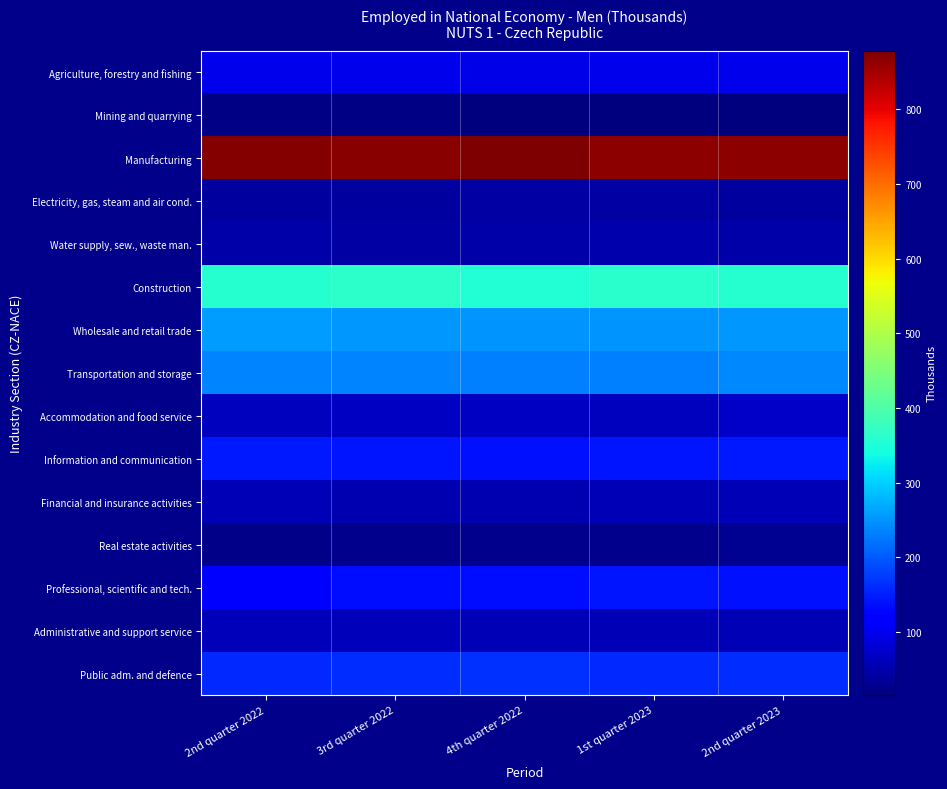

Reading left to right, transcribe all the data shown in this chart.

Agriculture, forestry and fishing: 2nd quarter 2022=98.4	3rd quarter 2022=98.3	4th quarter 2022=94.7	1st quarter 2023=98.1	2nd quarter 2023=98.4
Mining and quarrying: 2nd quarter 2022=21.7	3rd quarter 2022=20.5	4th quarter 2022=17.2	1st quarter 2023=18.9	2nd quarter 2023=15.8
Manufacturing: 2nd quarter 2022=874.2	3rd quarter 2022=868.4	4th quarter 2022=878.2	1st quarter 2023=865.7	2nd quarter 2023=867.9
Electricity, gas, steam and air cond.: 2nd quarter 2022=40.9	3rd quarter 2022=39.6	4th quarter 2022=42.9	1st quarter 2023=42.8	2nd quarter 2023=41.2
Water supply, sew., waste man.: 2nd quarter 2022=46.2	3rd quarter 2022=46.0	4th quarter 2022=47.7	1st quarter 2023=50.1	2nd quarter 2023=48.9
Construction: 2nd quarter 2022=357.7	3rd quarter 2022=364.7	4th quarter 2022=355.8	1st quarter 2023=362.7	2nd quarter 2023=359.1
Wholesale and retail trade: 2nd quarter 2022=256.2	3rd quarter 2022=254.4	4th quarter 2022=249.2	1st quarter 2023=249.6	2nd quarter 2023=254.3
Transportation and storage: 2nd quarter 2022=235.5	3rd quarter 2022=236.1	4th quarter 2022=231.4	1st quarter 2023=233.1	2nd quarter 2023=238.8
Accommodation and food service: 2nd quarter 2022=66.3	3rd quarter 2022=68.0	4th quarter 2022=67.1	1st quarter 2023=65.7	2nd quarter 2023=72.0
Information and communication: 2nd quarter 2022=145.5	3rd quarter 2022=141.8	4th quarter 2022=139.9	1st quarter 2023=142.5	2nd quarter 2023=146.5
Financial and insurance activities: 2nd quarter 2022=56.7	3rd quarter 2022=54.3	4th quarter 2022=55.8	1st quarter 2023=57.7	2nd quarter 2023=57.3
Real estate activities: 2nd quarter 2022=23.5	3rd quarter 2022=26.5	4th quarter 2022=27.2	1st quarter 2023=26.2	2nd quarter 2023=29.5
Professional, scientific and tech.: 2nd quarter 2022=126.8	3rd quarter 2022=134.6	4th quarter 2022=136.8	1st quarter 2023=143.5	2nd quarter 2023=138.6
Administrative and support service: 2nd quarter 2022=60.0	3rd quarter 2022=60.0	4th quarter 2022=58.4	1st quarter 2023=57.1	2nd quarter 2023=59.2
Public adm. and defence: 2nd quarter 2022=159.5	3rd quarter 2022=163.1	4th quarter 2022=164.6	1st quarter 2023=158.1	2nd quarter 2023=163.6